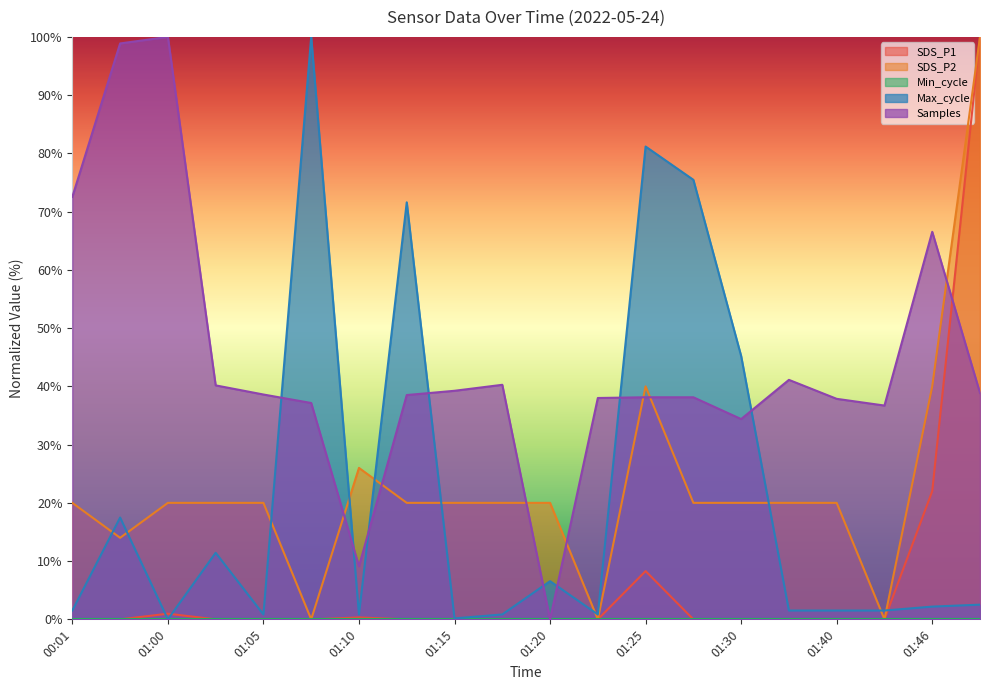

How many intersections are there between SDS_P1 and Samples?

1